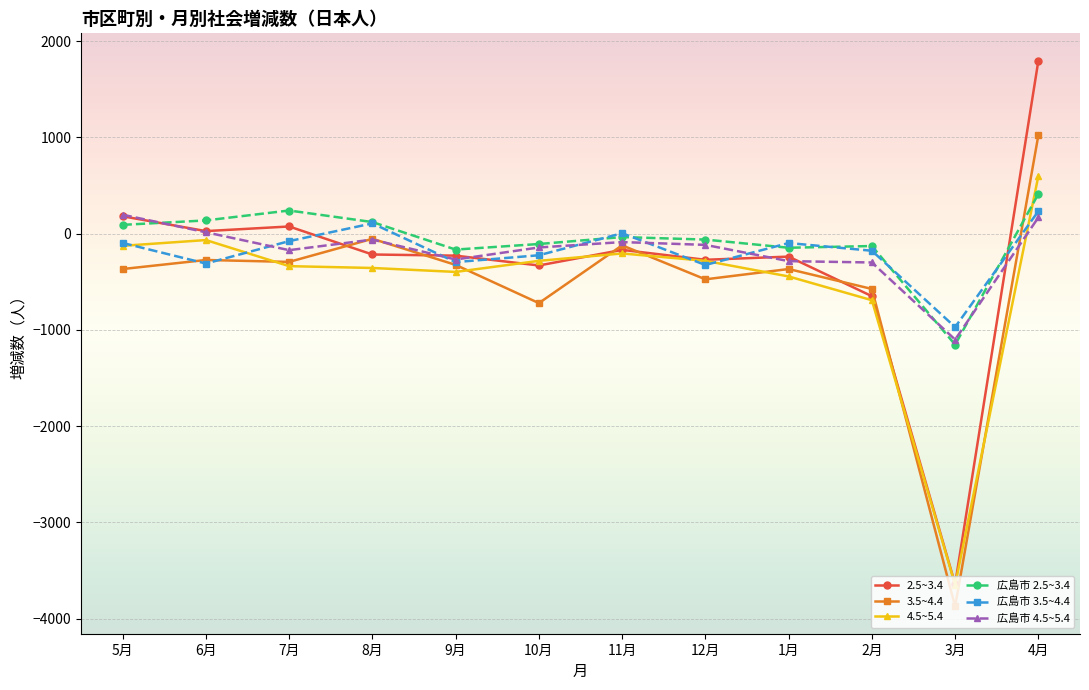

True or false: 広島市 4.5~5.4 has a value of -117 at 12月.

True